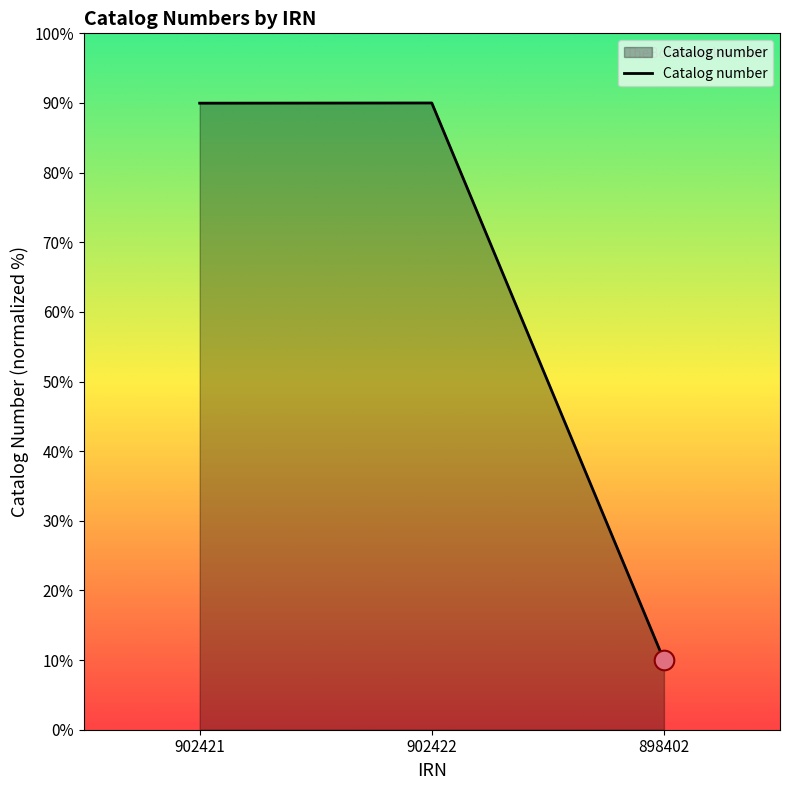

What is the change in value from 902422 to 898402?

-80.0